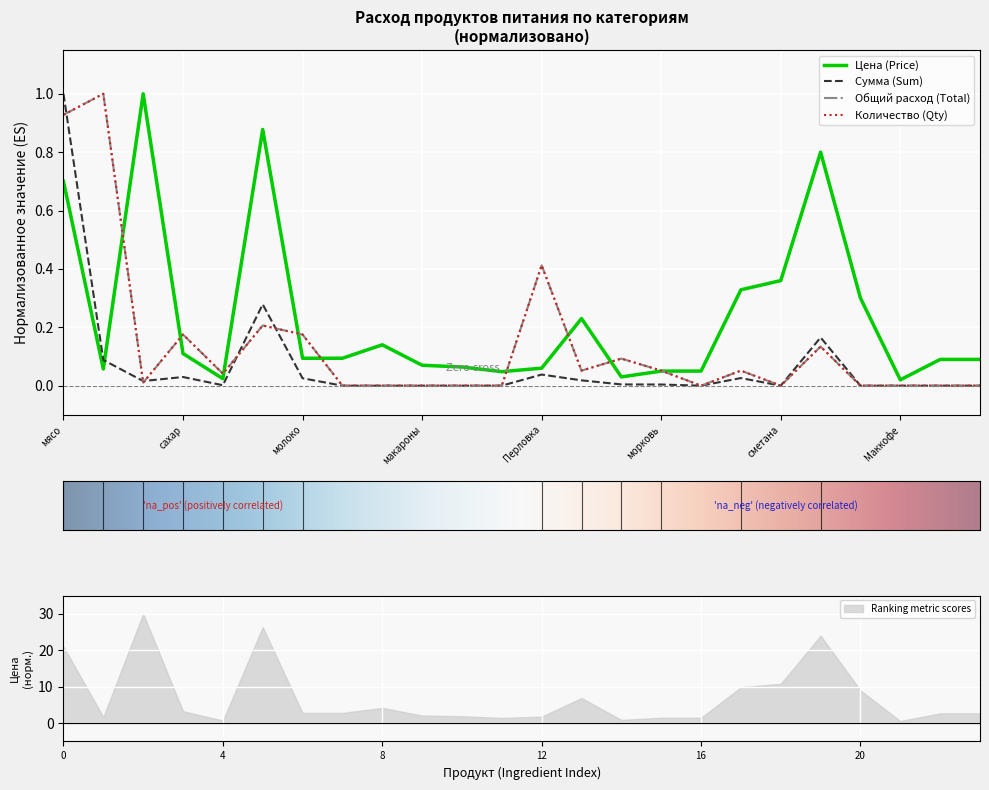

What are all the series names shown in the legend?

Цена (Price), Сумма (Sum), Общий расход (Total), Количество (Qty)